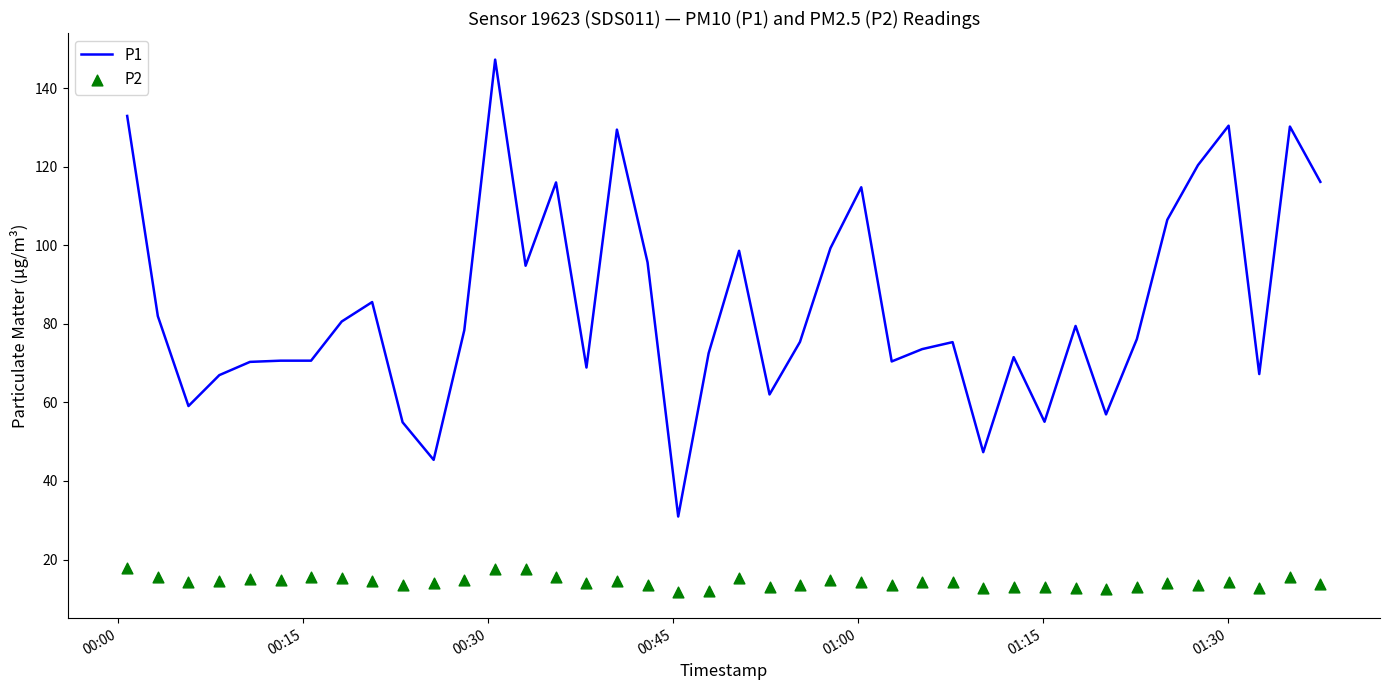

Which series reaches the minimum Y coordinate?

P2